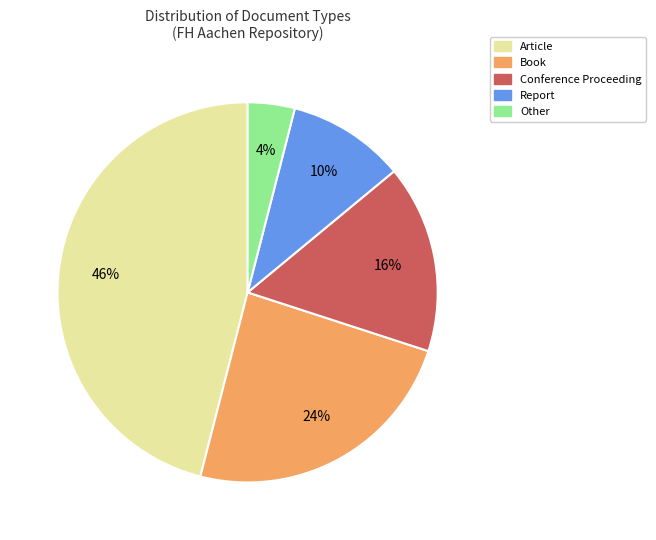

Is the sum of Report and Conference Proceeding greater than half?

No